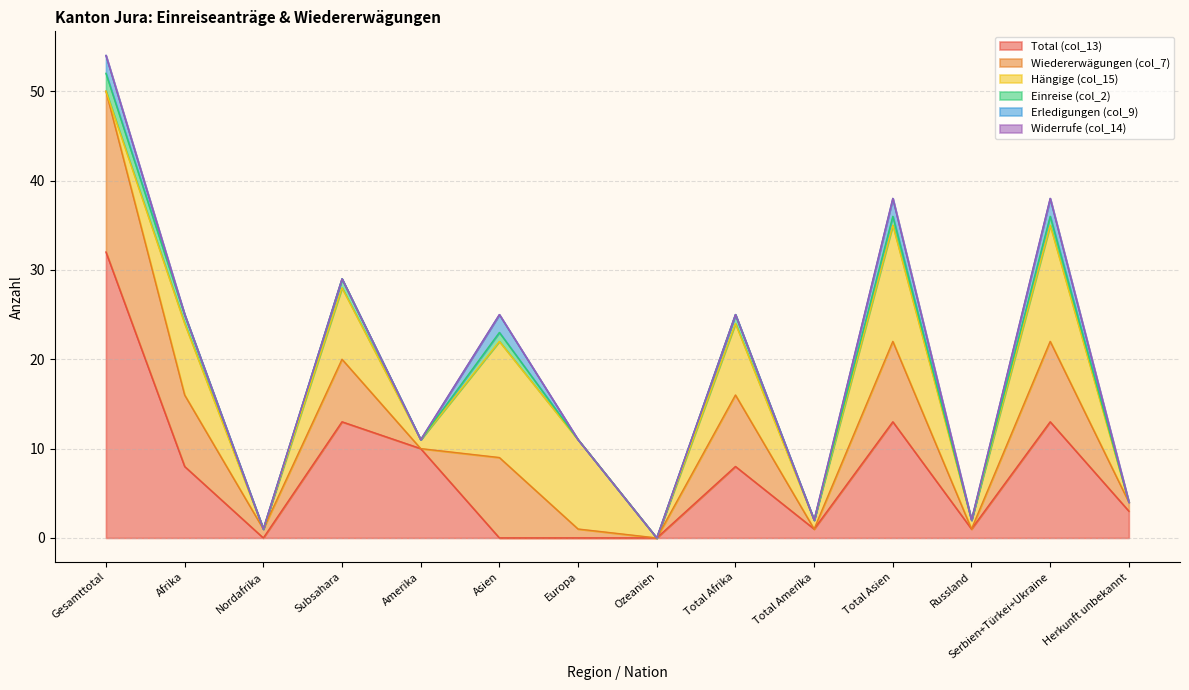

Between Afrika and Europa, which series saw the biggest shift?

Total (col_13)